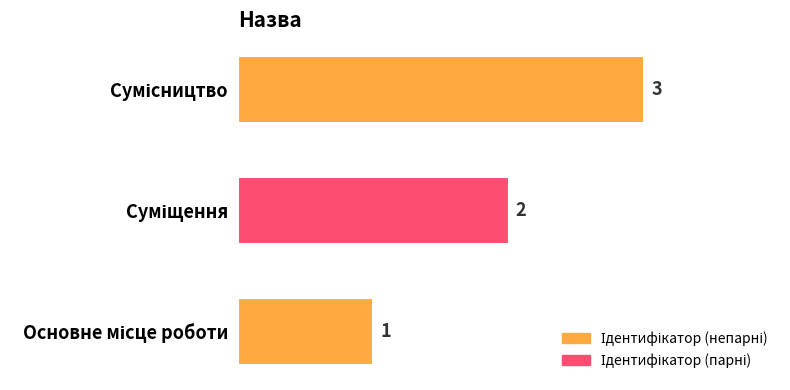

What is the sum of all values?

6